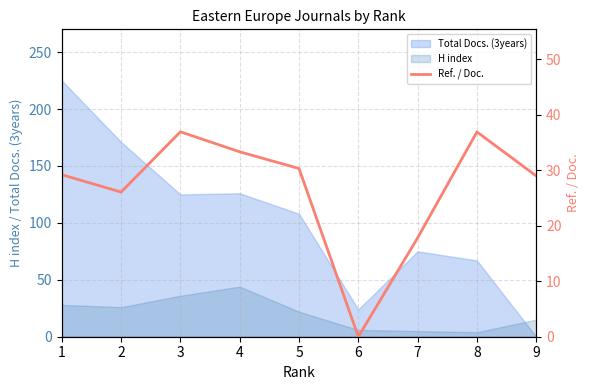

What is the difference between the maximum and minimum values?

37.0